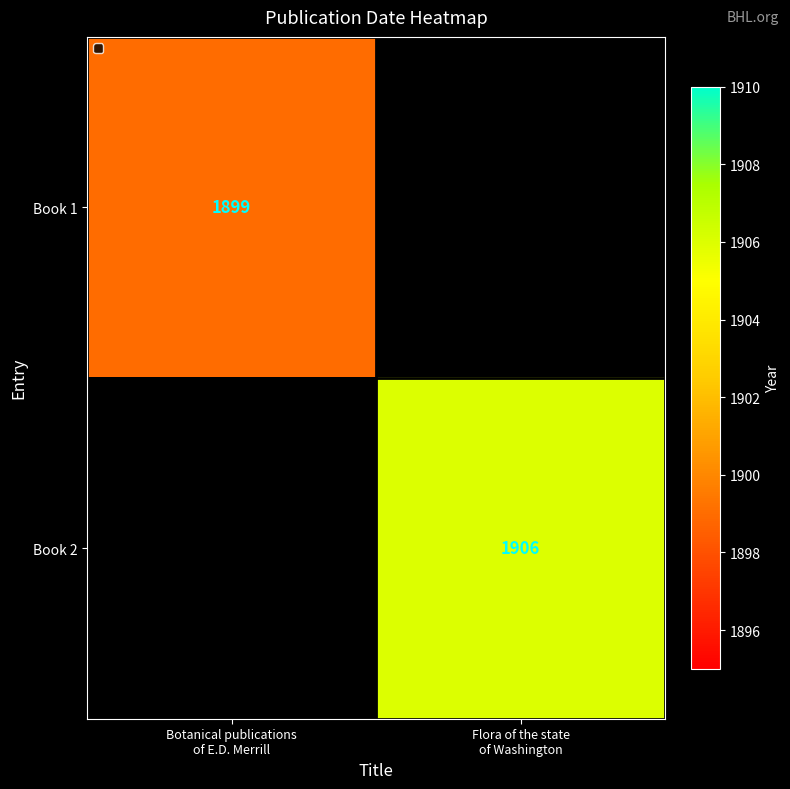

How many distinct data groups are displayed?

2